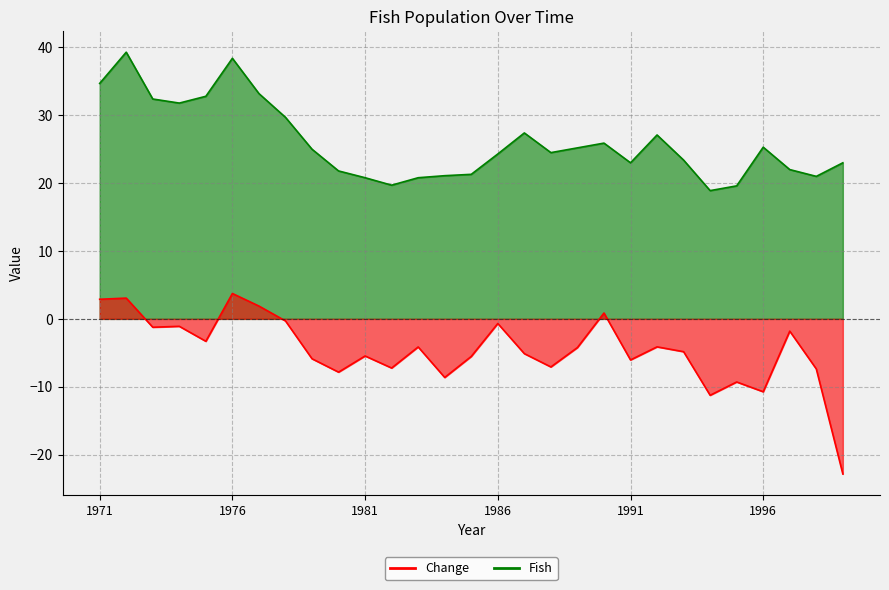

True or false: Change has a value of -1.2 at 1981.

False